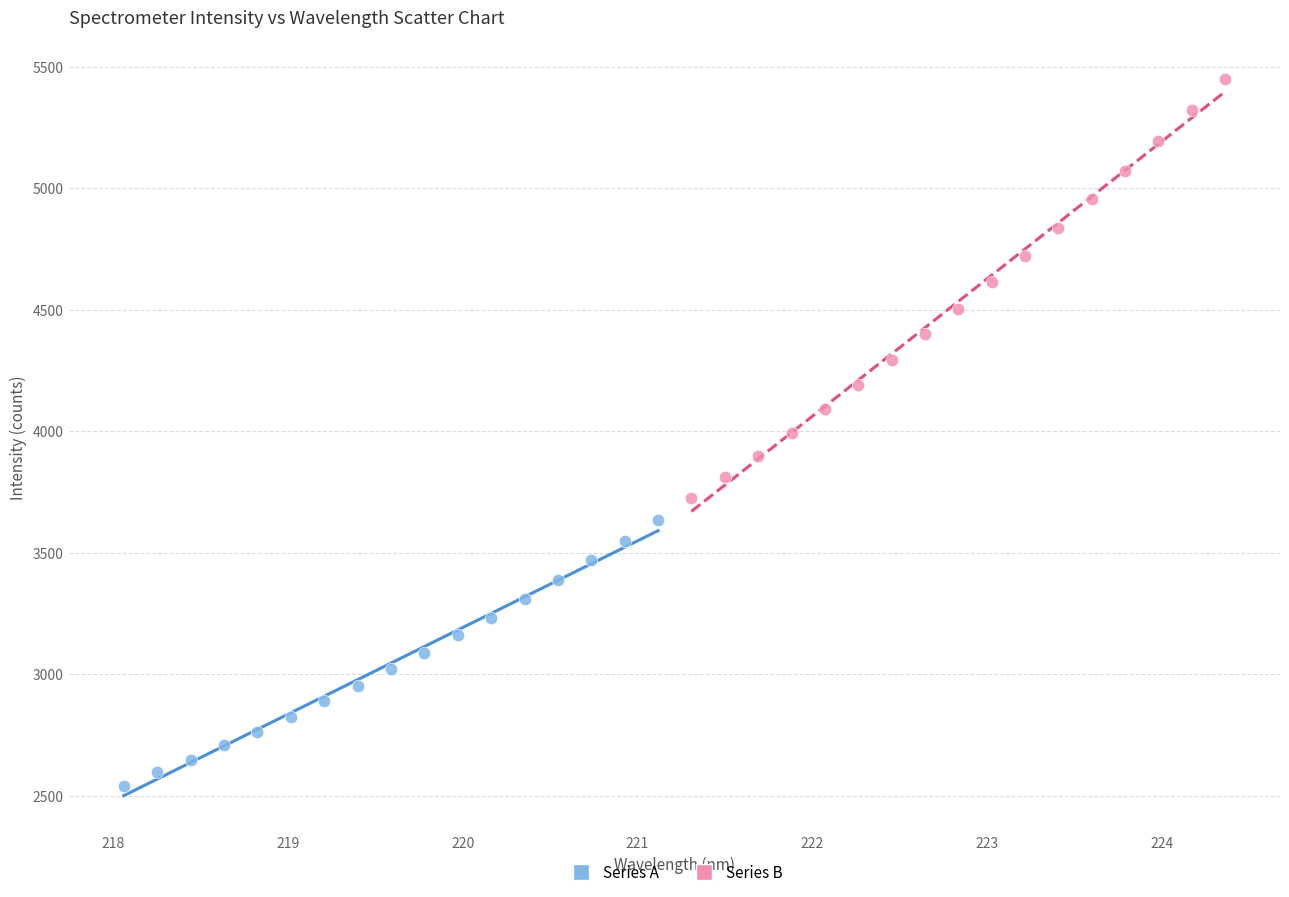

Which series has the widest spread of Y values?

Series B